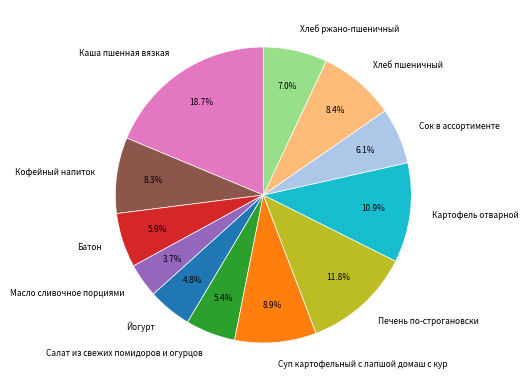

Which has a higher value, Хлеб ржано-пшеничный or Батон?

Хлеб ржано-пшеничный